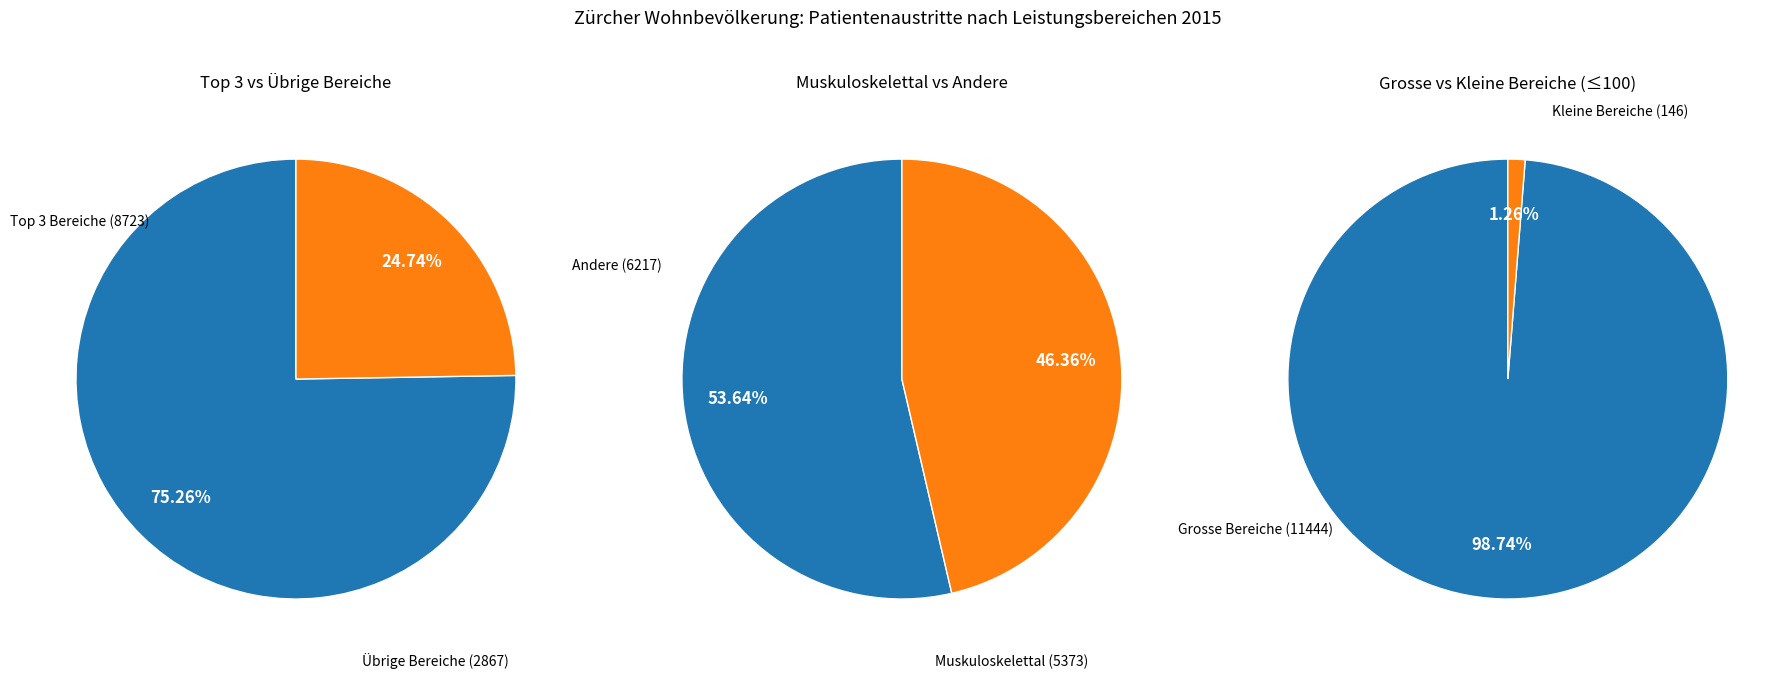

The Pulmonal slice represents 1% of the pie. True or false?

False